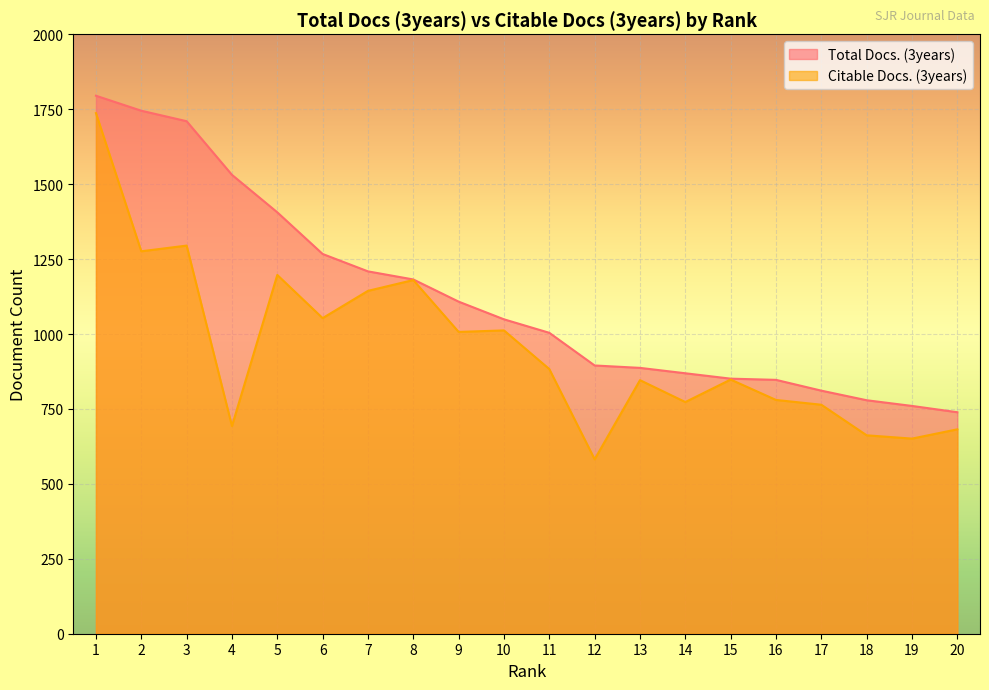

True or false: Citable Docs. (3years) and Total Docs. (3years) cross at least once.

False